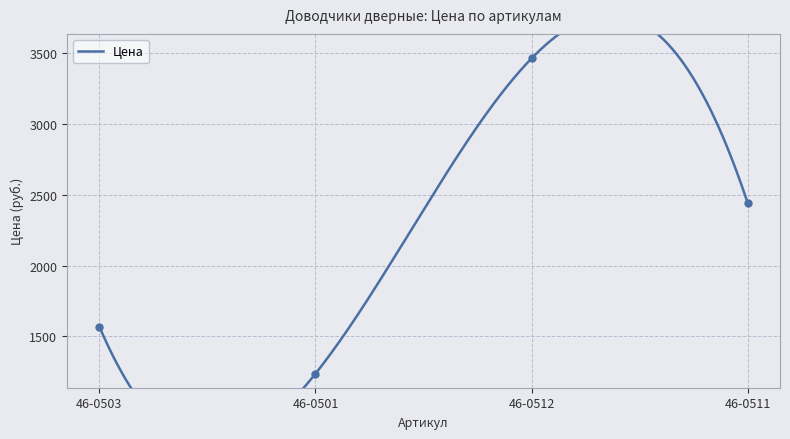

True or false: the data shows 2420.6 at 46-0512.

False